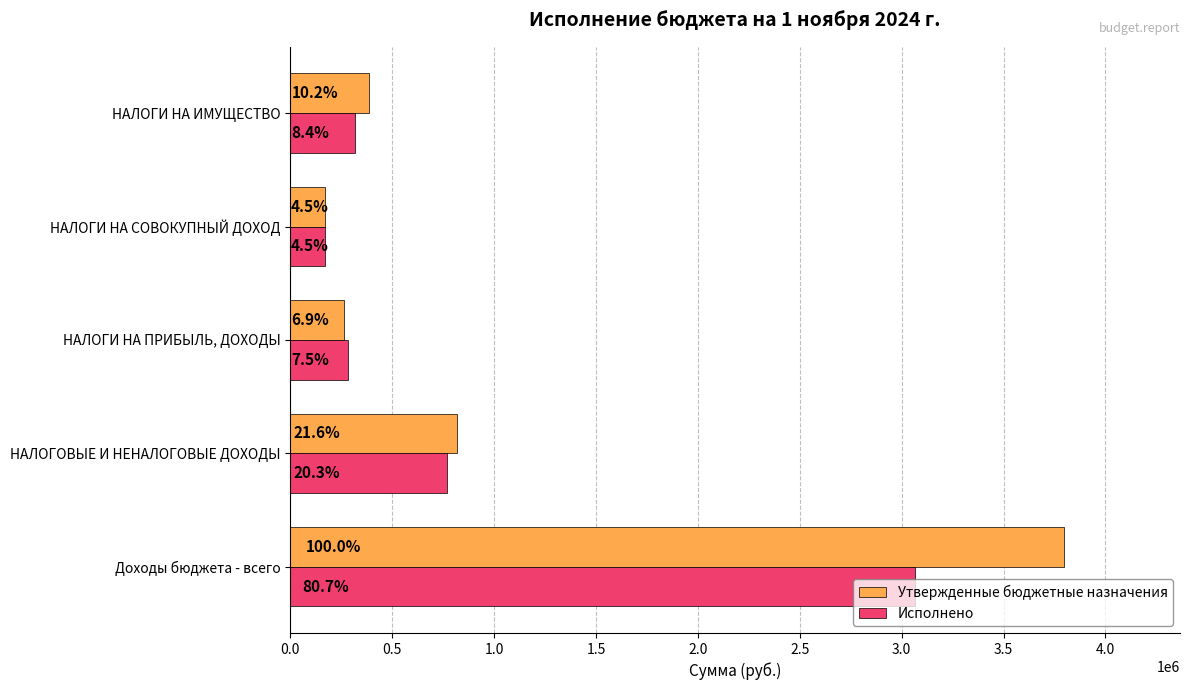

What is the minimum value for Утвержденные бюджетные назначения?

169500.0